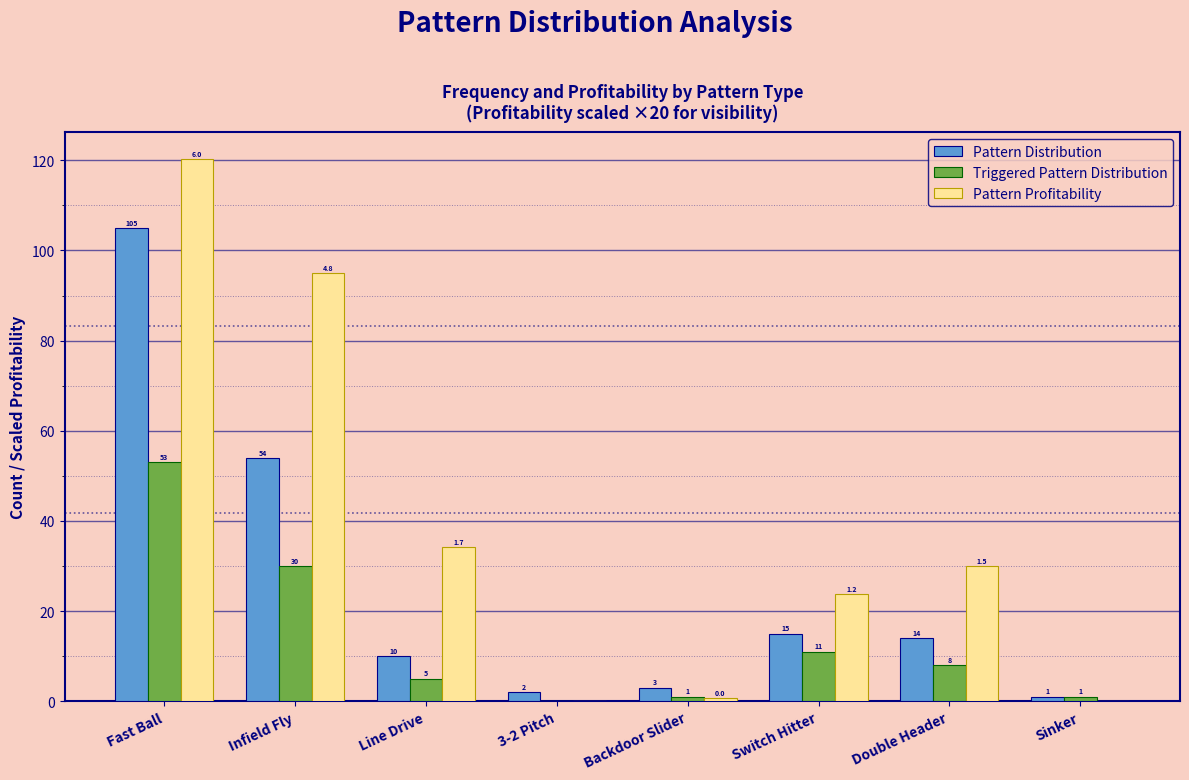

Reading left to right, transcribe all the data shown in this chart.

Pattern Distribution: Fast Ball=105.0	Infield Fly=54.0	Line Drive=10.0	3-2 Pitch=2.0	Backdoor Slider=3.0	Switch Hitter=15.0	Double Header=14.0	Sinker=1.0
Triggered Pattern Distribution: Fast Ball=53.0	Infield Fly=30.0	Line Drive=5.0	3-2 Pitch=0.0	Backdoor Slider=1.0	Switch Hitter=11.0	Double Header=8.0	Sinker=1.0
Pattern Profitability: Fast Ball=120.2	Infield Fly=95.0	Line Drive=34.2	3-2 Pitch=0.0	Backdoor Slider=0.6	Switch Hitter=23.8	Double Header=30.0	Sinker=0.0